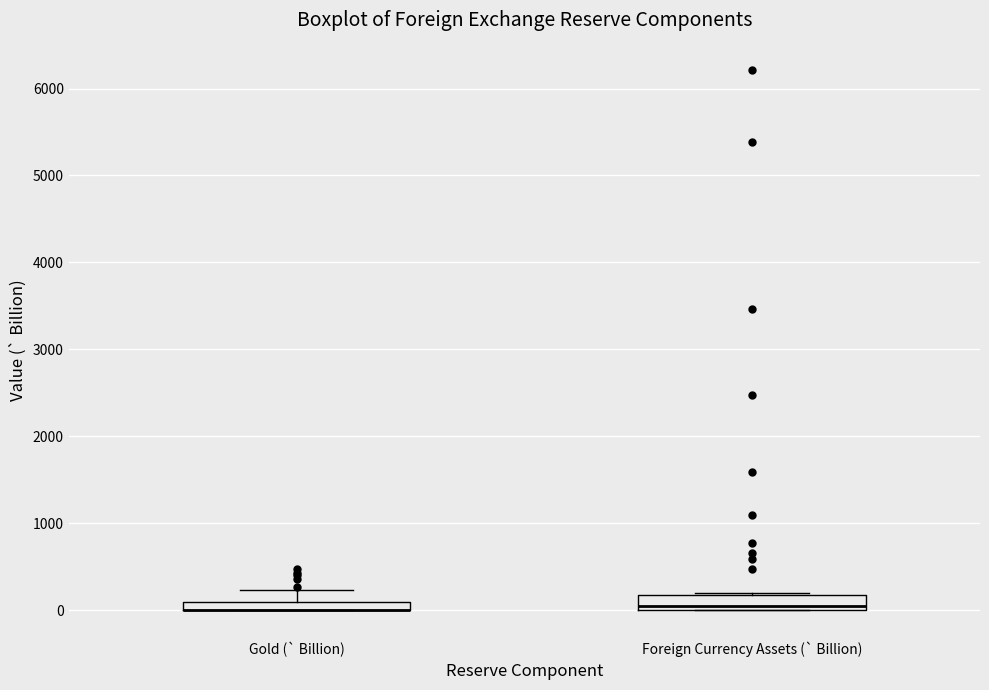

Where is the upper edge of the box for Gold (` Billion) on the y-axis? The values are not printed on the chart, so give them approximately, as read against the axis.

100